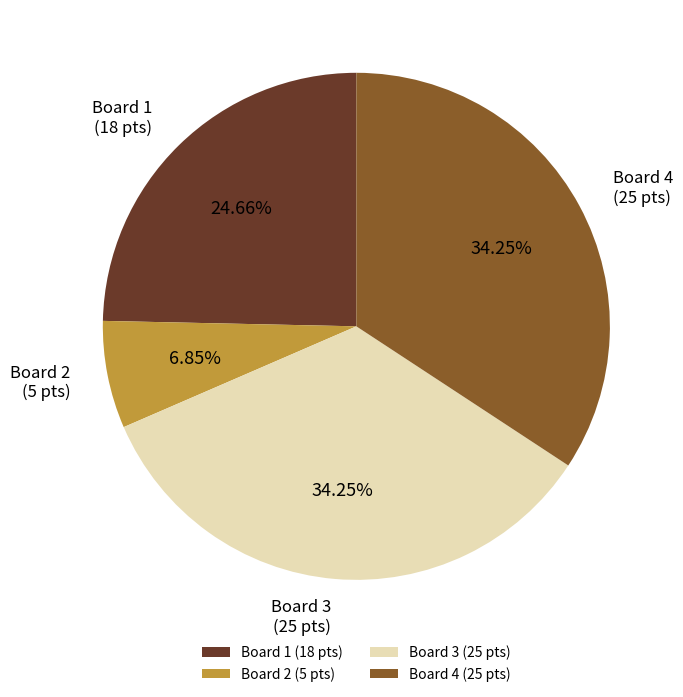

What portion of the pie excludes Board 4?

65.8%